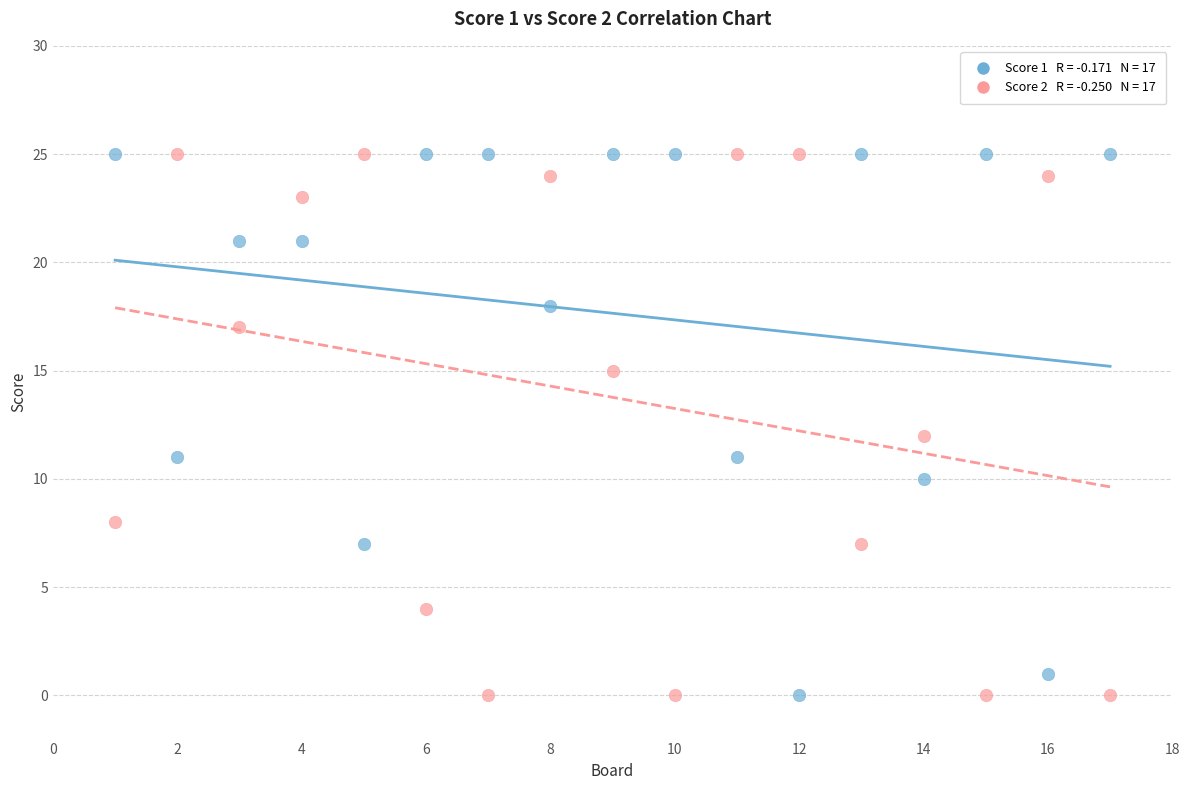

Across all data points, what is the range of X values (max minus min)?

16